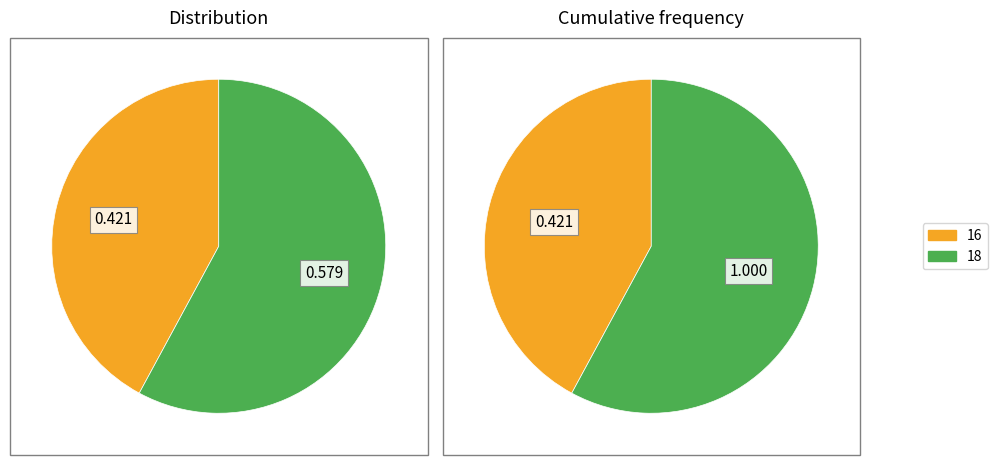

To the nearest percent, what portion does 16 represent?

42%